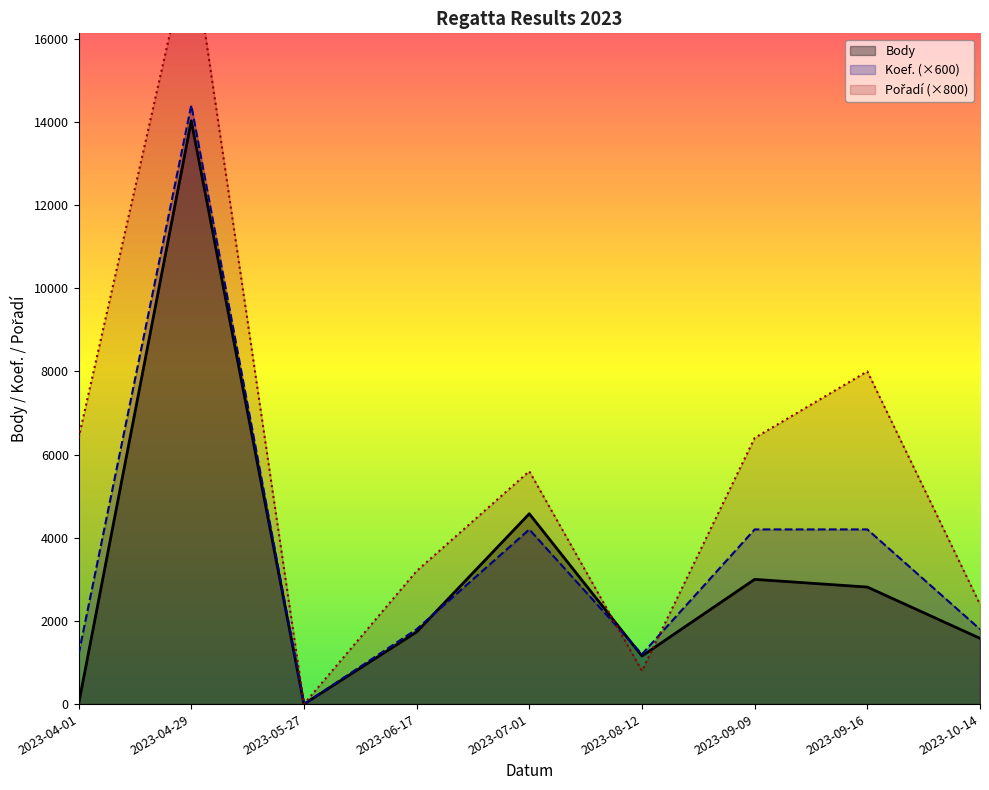

Reading left to right, transcribe all the data shown in this chart.

Body: 0	14025	0	1734	4577	1156	2999	2814	1581
Koef.: 1200	14400	0	1800	4200	1200	4200	4200	1800
Pořadí: 6400	18400	0	3200	5600	800	6400	8000	2400